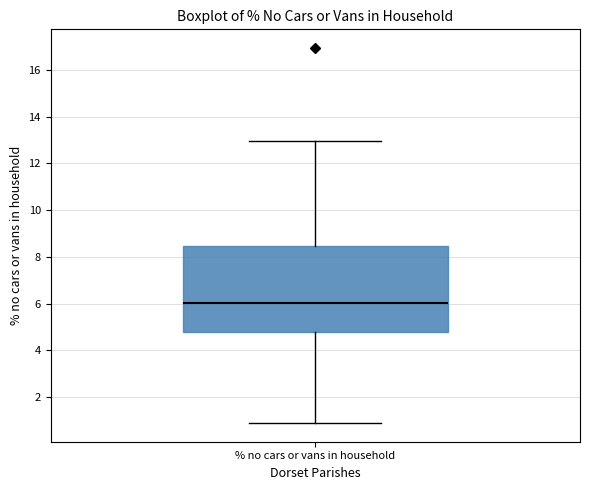

Where does the median line of the box for % no cars or vans in household sit on the y-axis? The values are not printed on the chart, so give them approximately, as read against the axis.

6.0